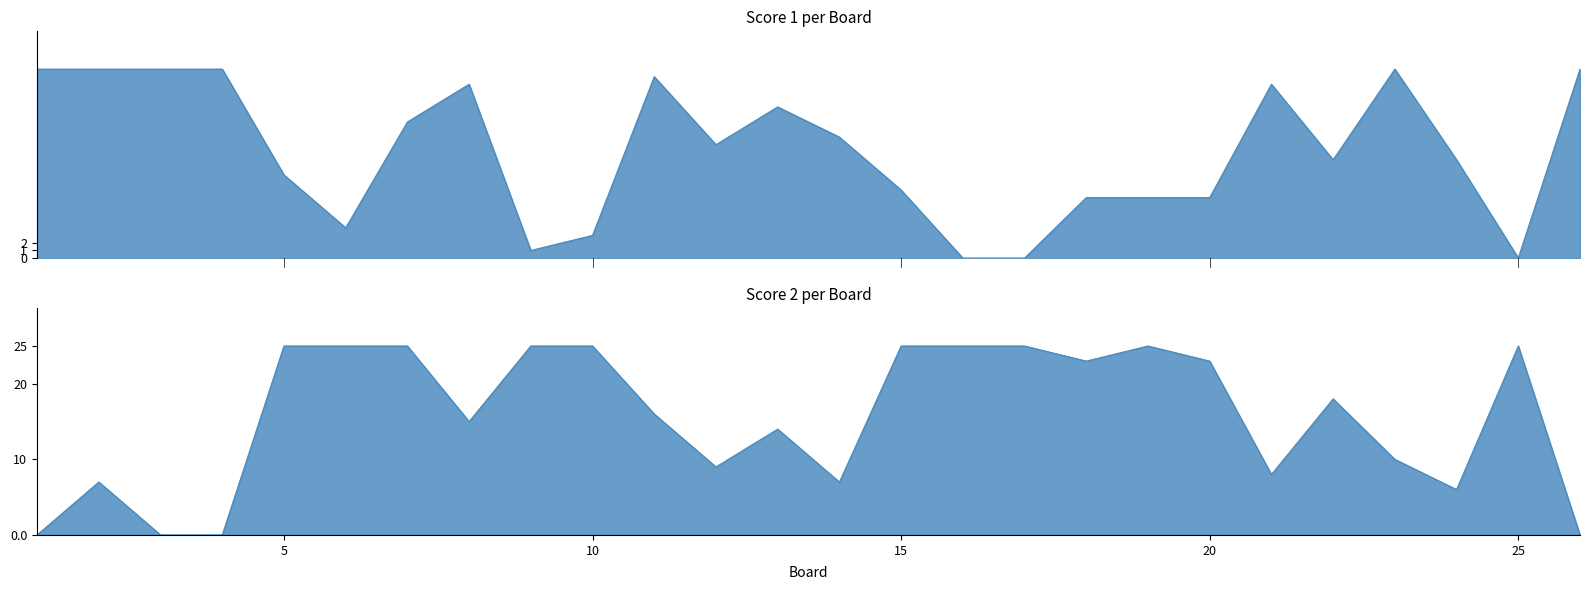

What is the difference between the maximum and minimum values in the Score 2 series?

25